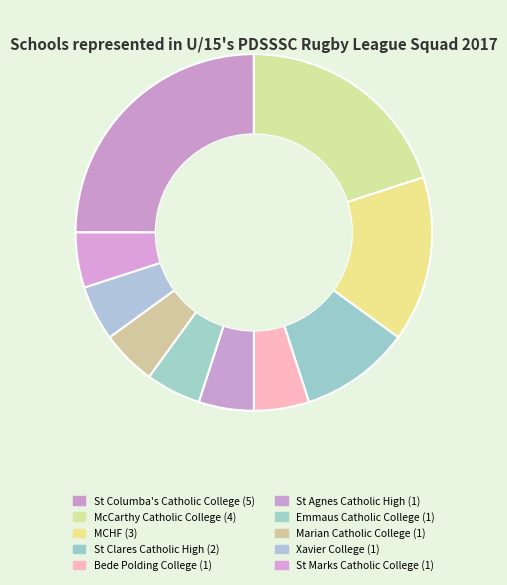

To the nearest percent, what is the average slice percentage?

10%